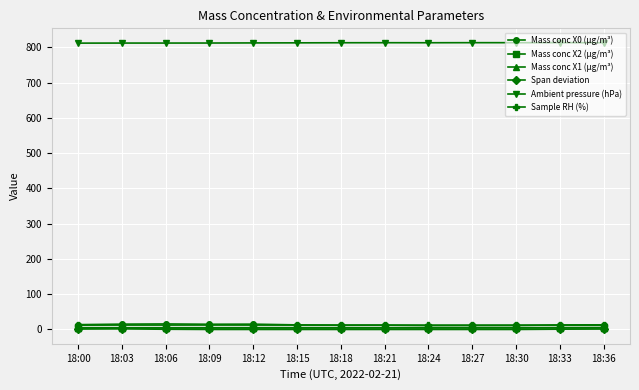

What is the value of the Sample RH (%) point at the 7th from the left?

12.4